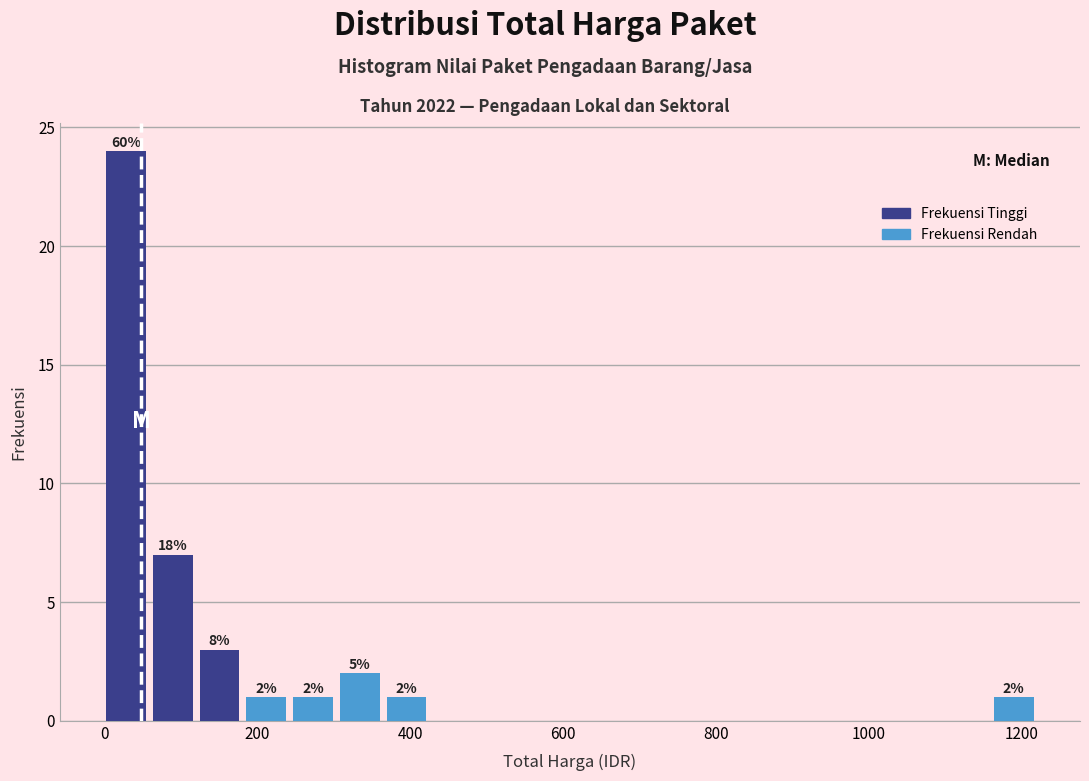

Around what value on the x-axis is the tallest bar? Give the approximate position of its centre, as read against the axis.

20